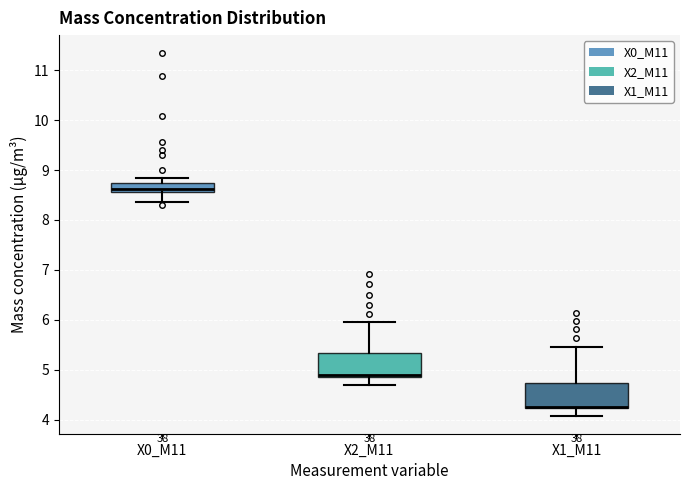

Reading left to right, read every box against the y-axis: the position of its median line, the range the box covers, and the ends of its whiskers. The values are not printed on the chart, so give them approximately, as read against the axis.

X0_M11: median 8.6 (inside the box), box 8.6 to 8.7, whiskers 8.4 to 8.9
X2_M11: median 4.9 (just above the box's lower edge), box 4.9 to 5.3, whiskers 4.7 to 6.0
X1_M11: median 4.3 (drawn on the box's lower edge), box 4.2 to 4.7, whiskers 4.1 to 5.5